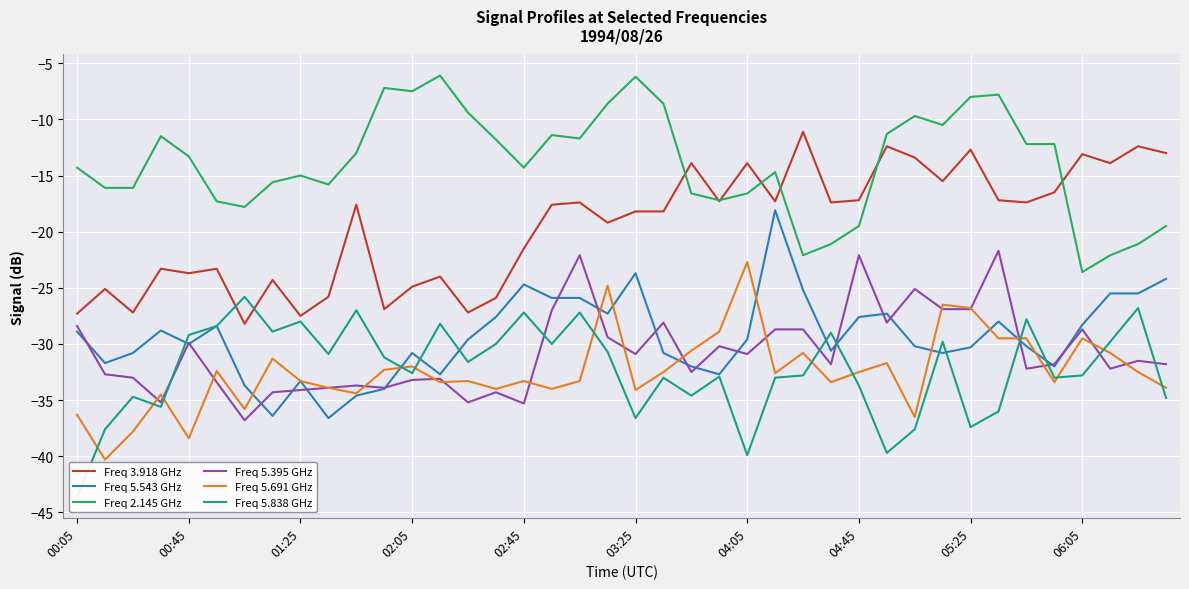

What is the value of the Freq 5.691 GHz point at the 3rd from the left?

-37.8